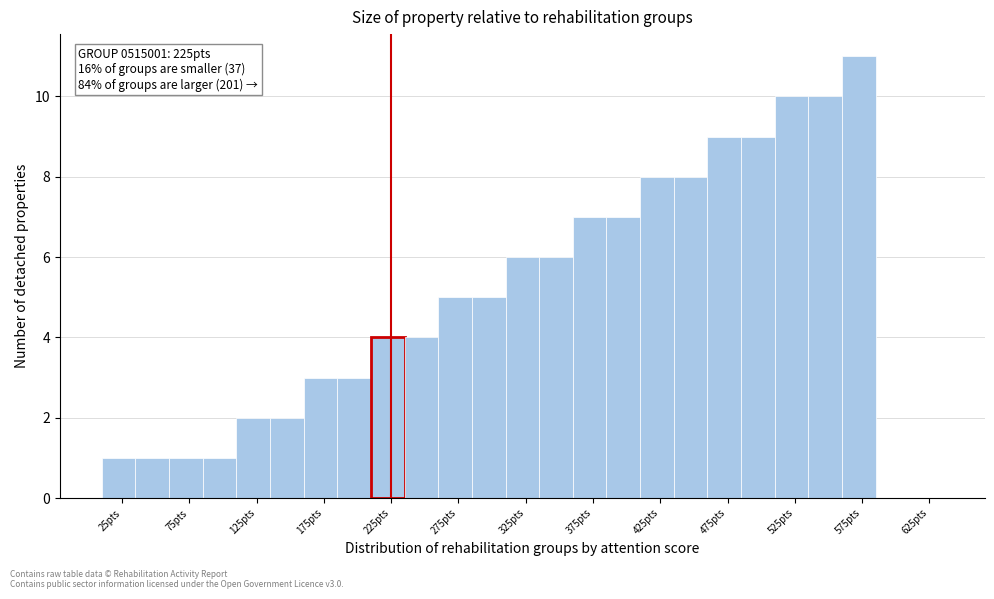

Which range on the x-axis has the tallest bar?

560 to 585